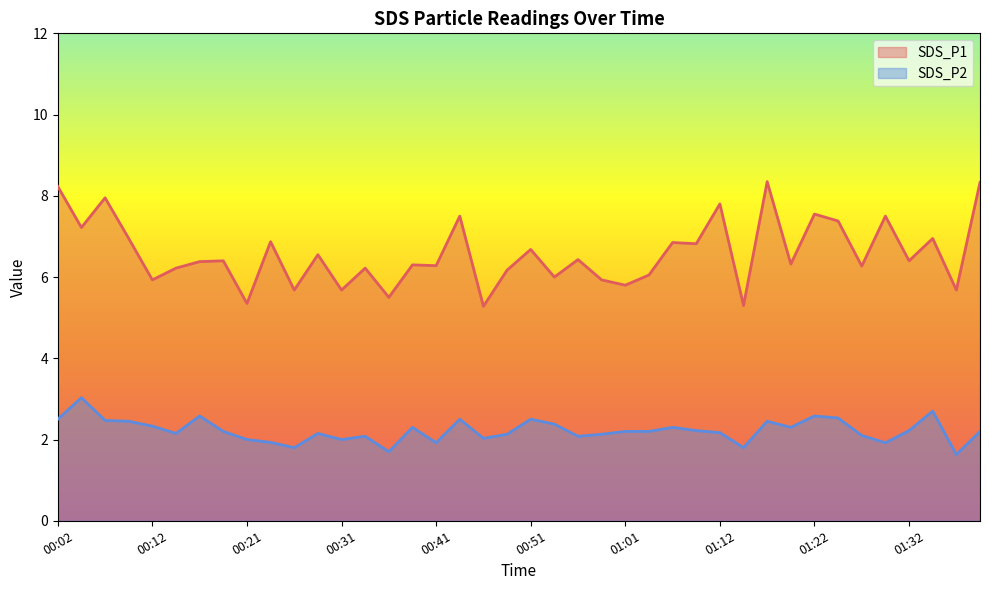

In SDS_P2, how many points are higher than both neighbors (excluding endpoints)?

11